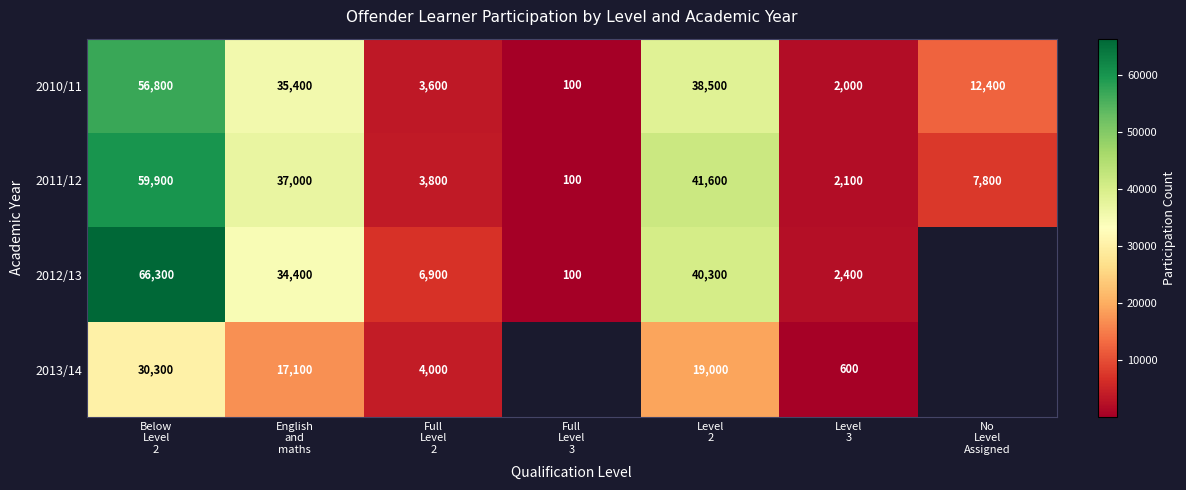

What is the smallest value displayed?

100.0